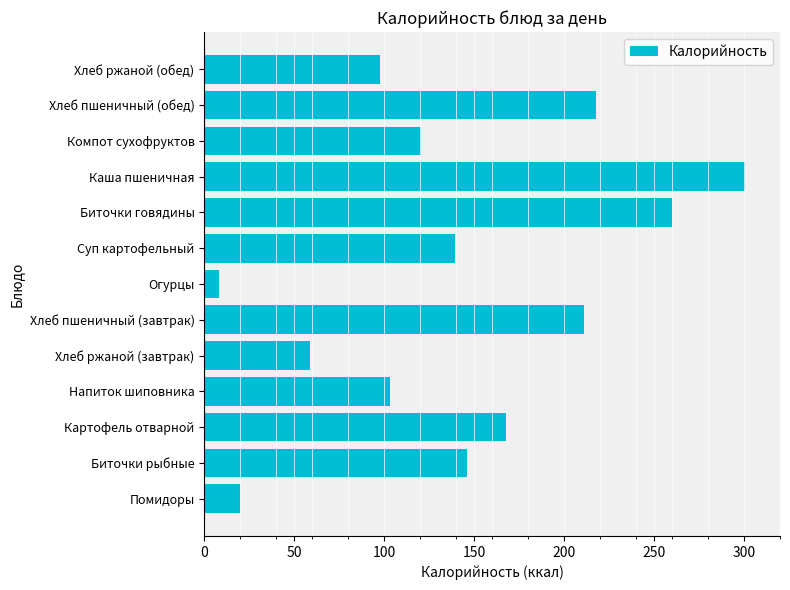

What is the difference between the second highest and minimum values?

251.9